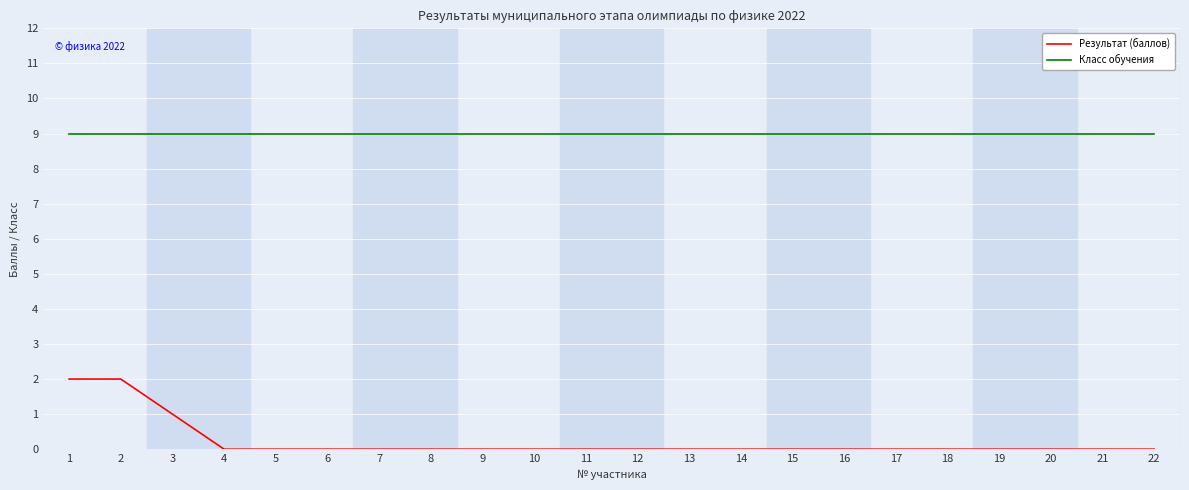

Is the value of Класс обучения at 5 greater than the value of Результат (баллов) at 11?

Yes